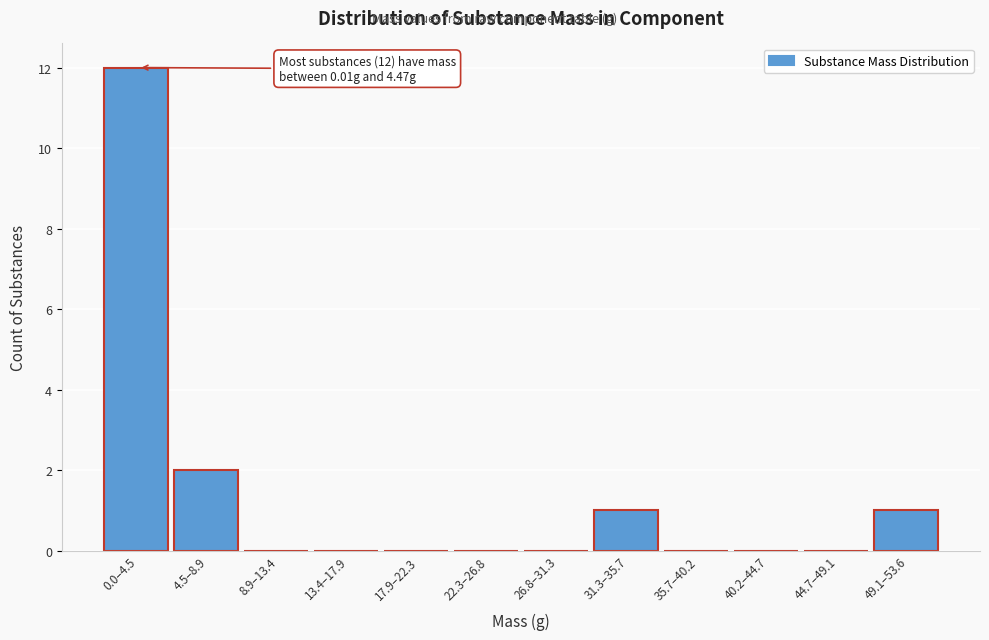

Reading left to right, list all the values displayed in this chart.

0.0–4.5=12	4.5–8.9=2	8.9–13.4=0	13.4–17.9=0	17.9–22.3=0	22.3–26.8=0	26.8–31.3=0	31.3–35.7=1	35.7–40.2=0	40.2–44.7=0	44.7–49.1=0	49.1–53.6=1